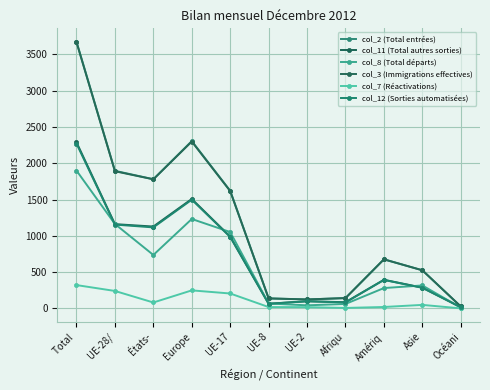

What is the value of the col_7 (Réactivations) point at the 6th from the left?

18